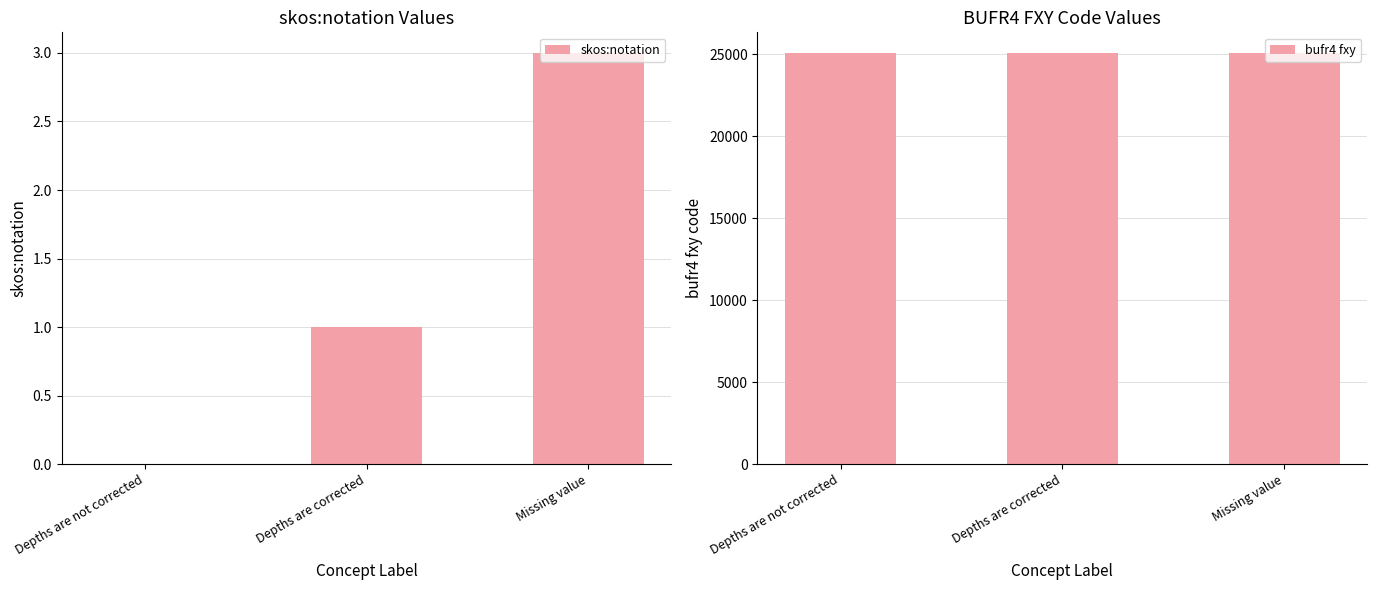

What is the greatest value displayed?

25086